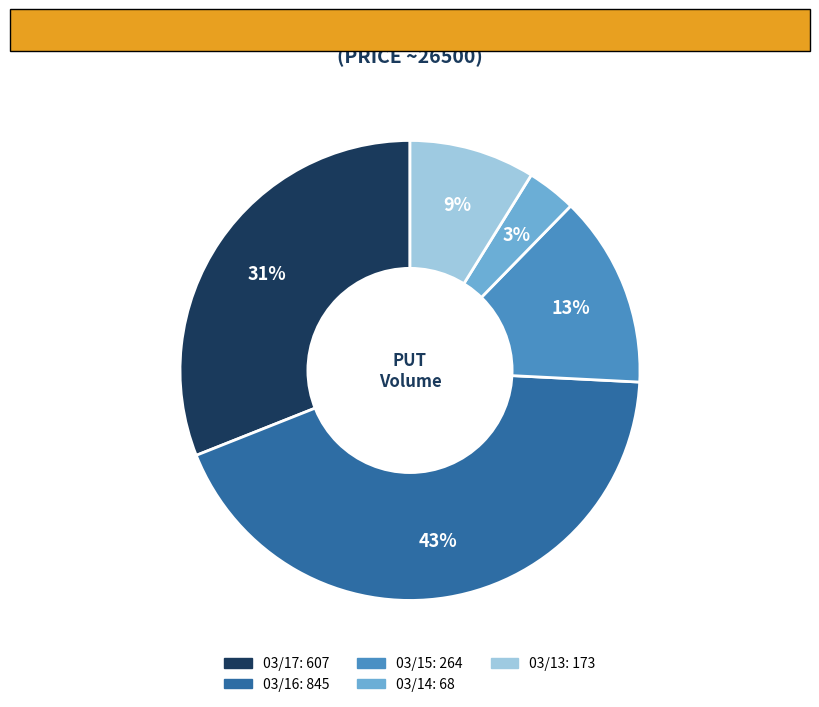

Approximately how many times larger is the value at 03/15 compared to 03/17?

0.4